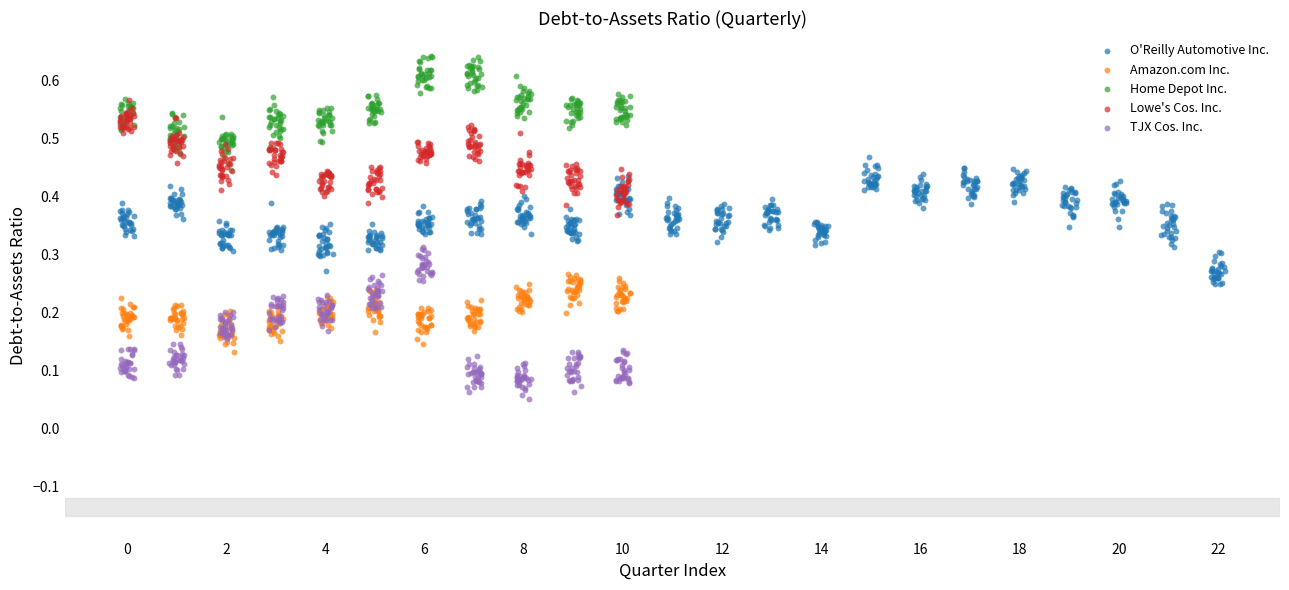

What are all the series names shown in the legend?

O'Reilly Automotive Inc., Amazon.com Inc., Home Depot Inc., Lowe's Cos. Inc., TJX Cos. Inc.